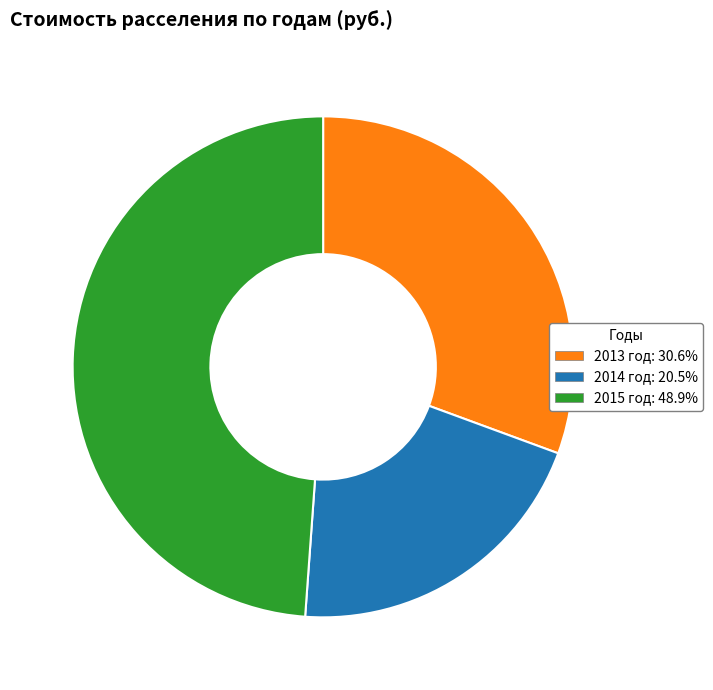

Approximately how many times larger is the value at 2015 compared to 2014?

2.4